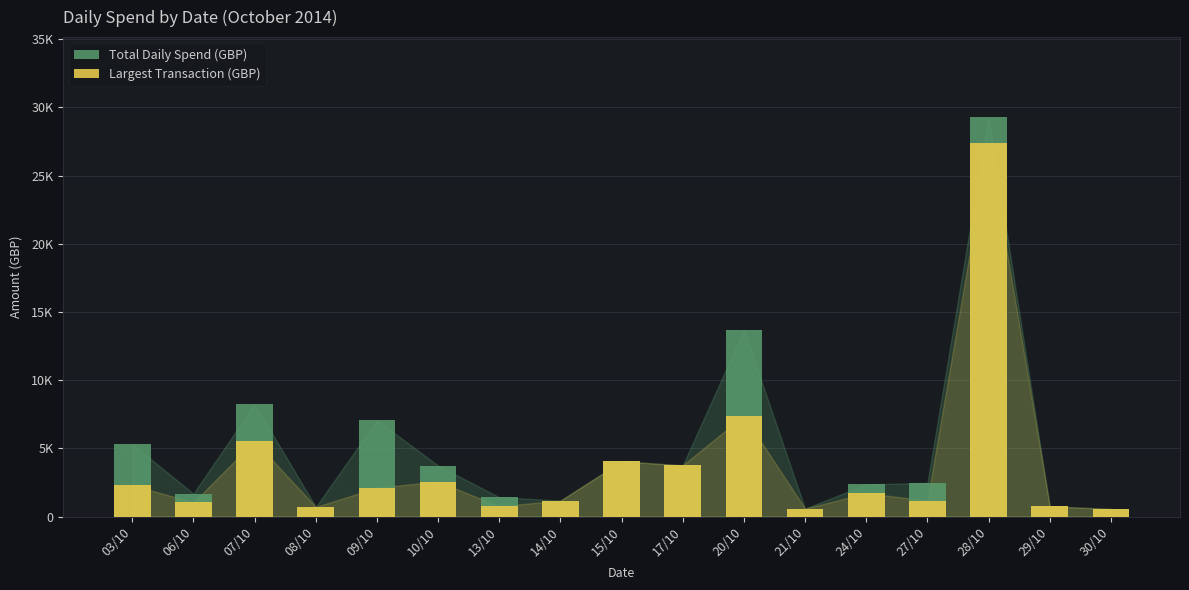

Which series has the largest range (max minus min)?

Total Daily Spend (GBP)